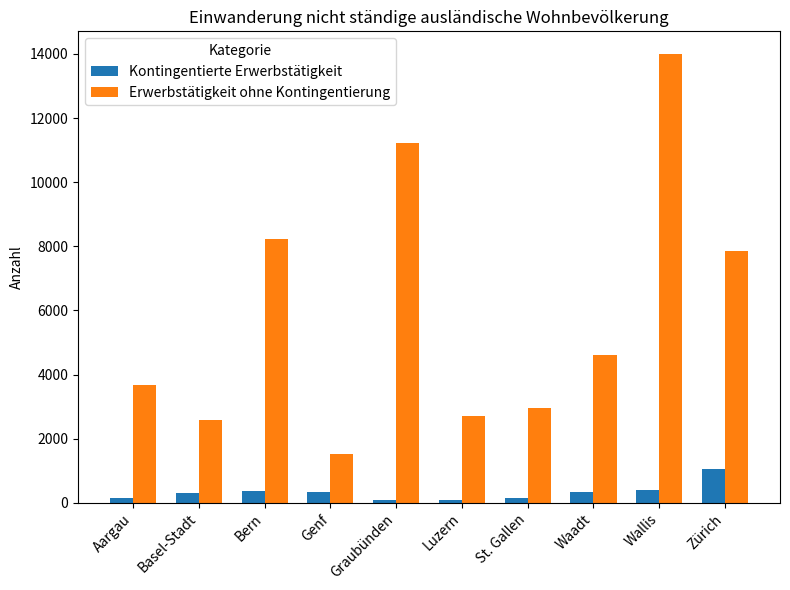

What is the difference between the Kontingentierte Erwerbstätigkeit values at Luzern and St. Gallen?

52